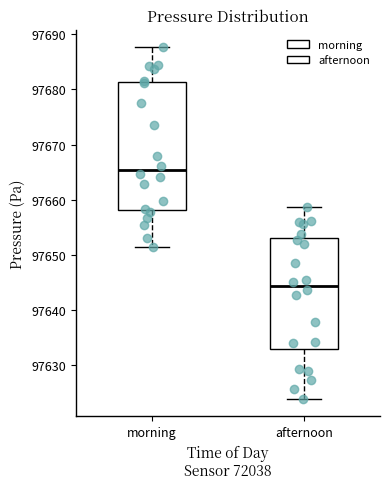

Which box is the tallest, from its lower edge to its upper edge?

morning